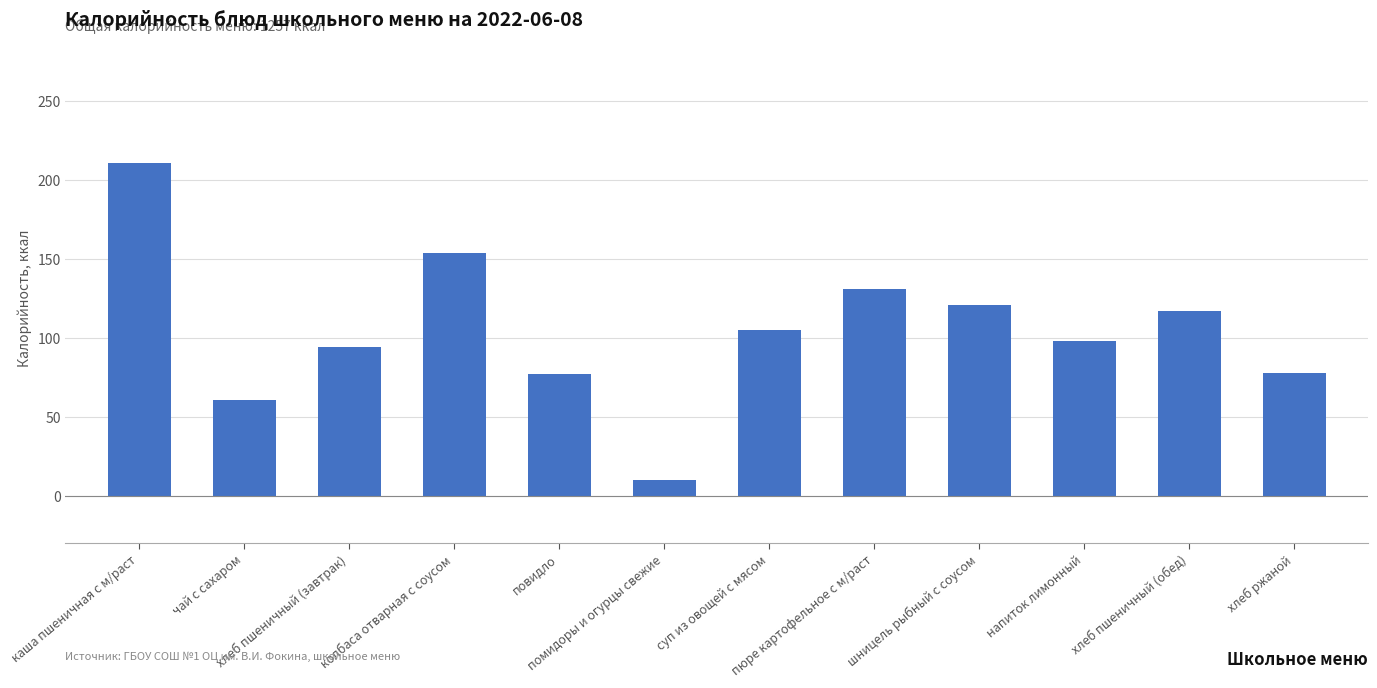

How many bars are there in total?

12